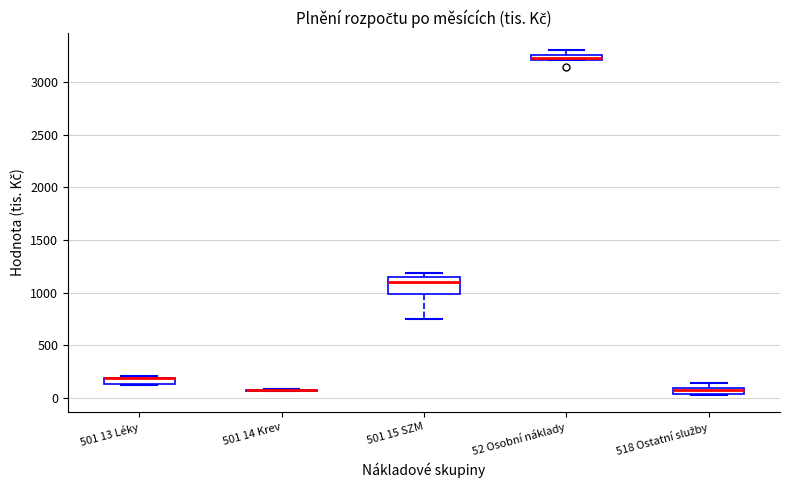

Where is the upper edge of the box for 501 15 SZM on the y-axis? The values are not printed on the chart, so give them approximately, as read against the axis.

1150